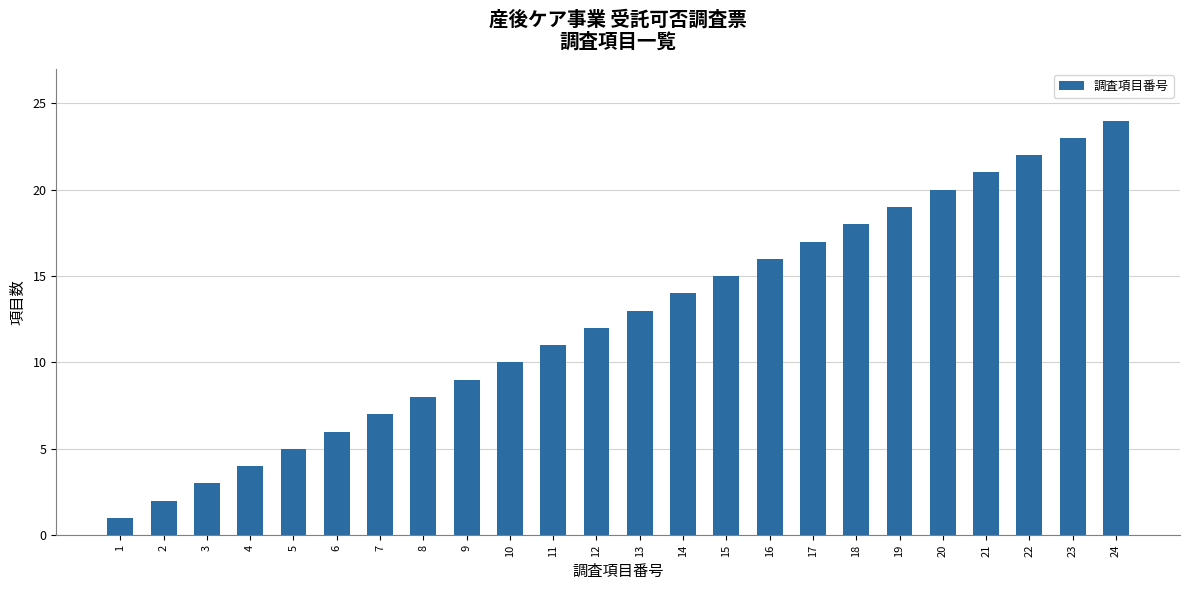

Approximately how many times larger is the value at 21 compared to 9?

2.3